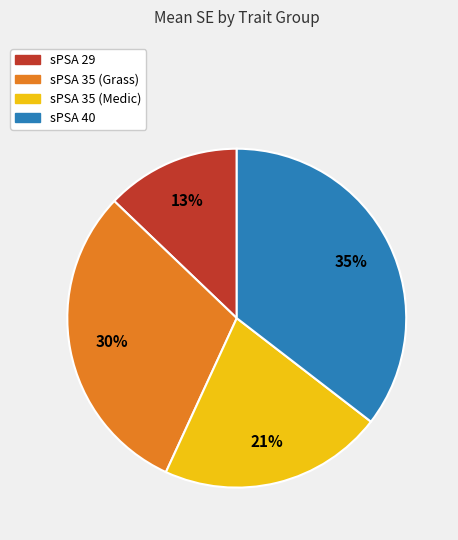

What is the ratio of the value at sPSA 29 to the value at sPSA 35 (Medic)?

0.6